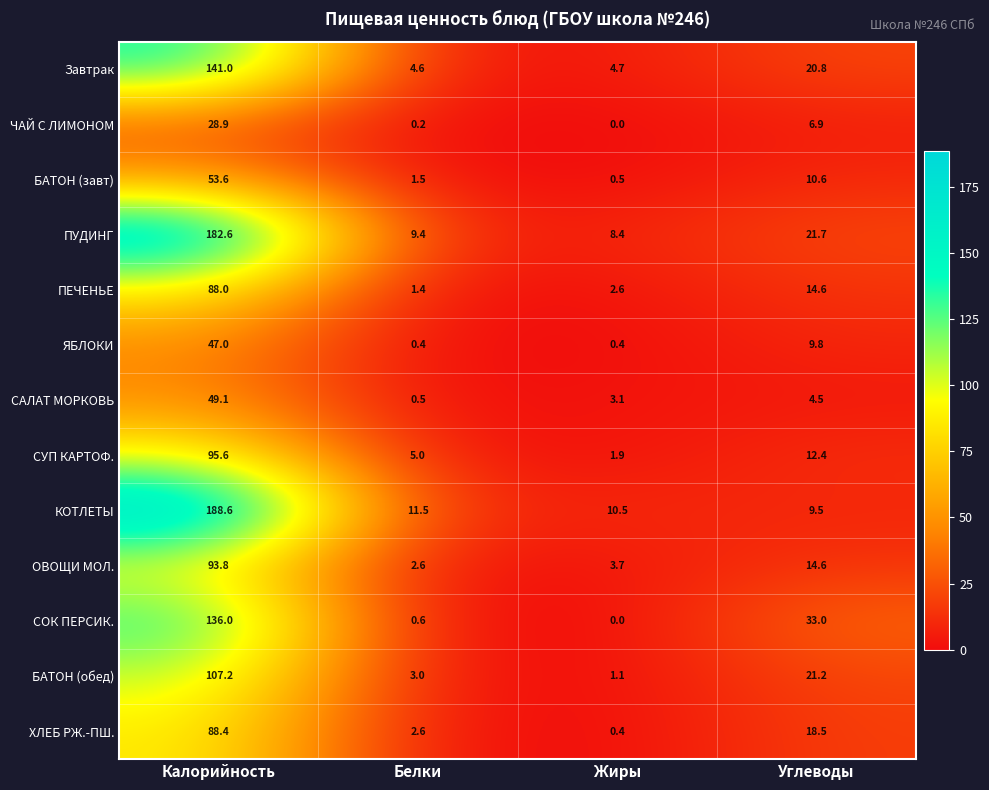

What is the difference between the second highest and second lowest values in the БАТОН (обед) series?

18.2